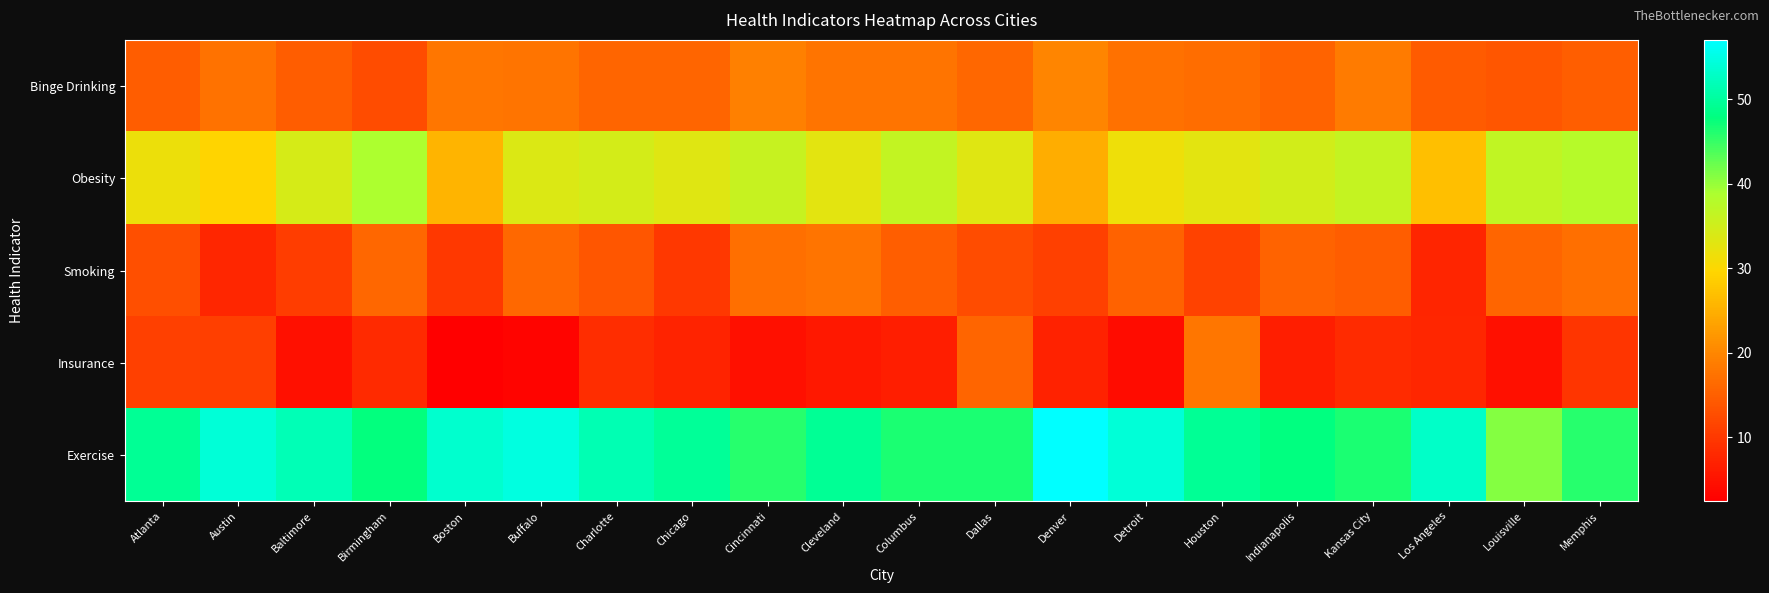

At how many categories does at least one series exceed 39?

20